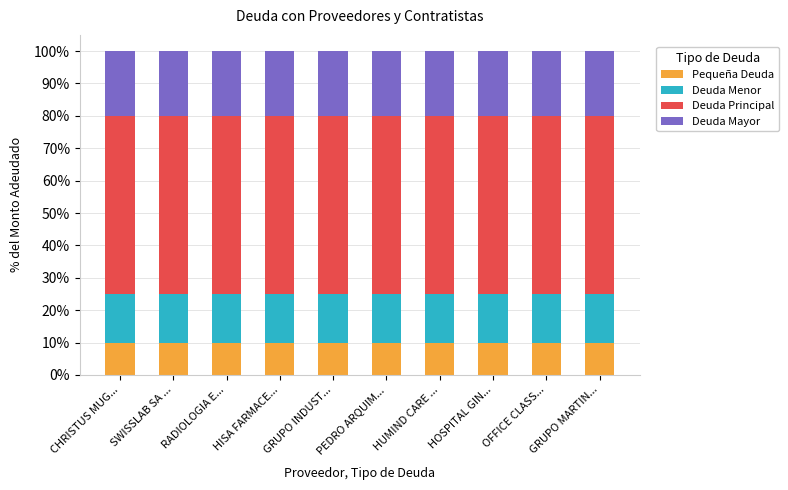

What is the total value across all series at PEDRO ARQUIM...?

100.0